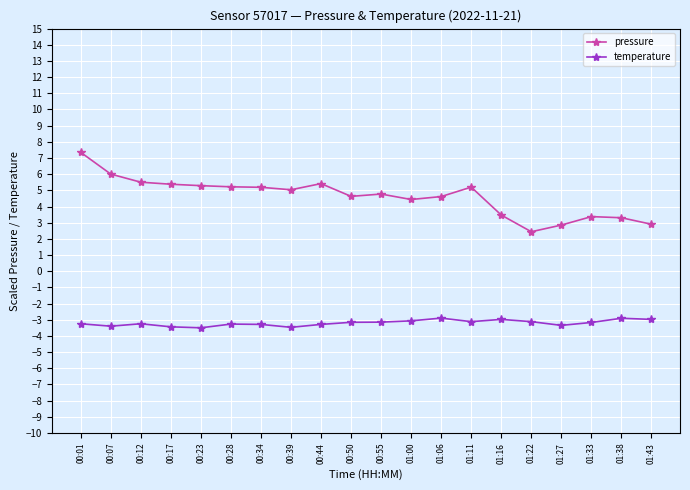

Rank the series by their maximum value, from lowest to highest.

temperature, pressure